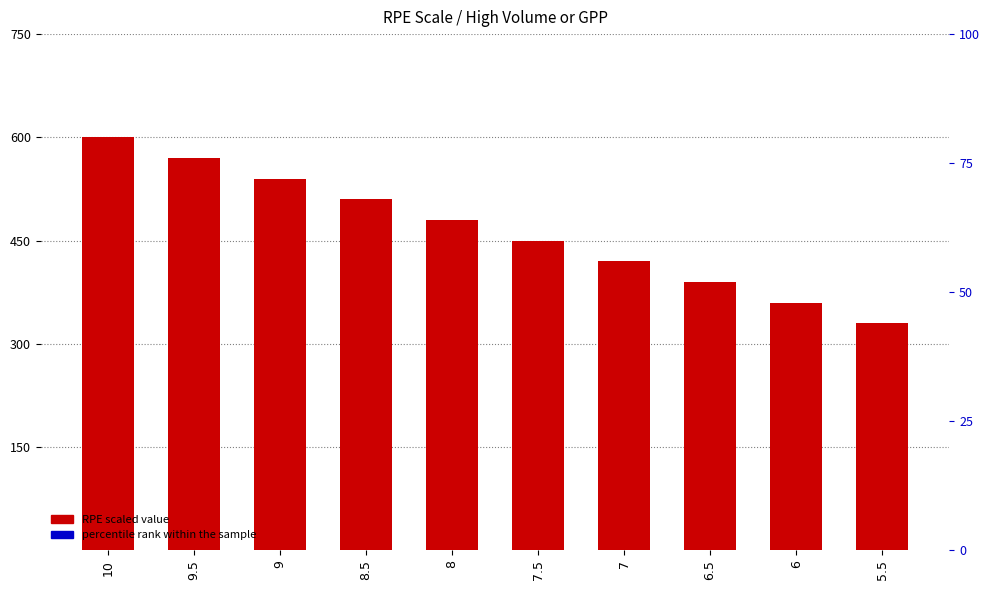

Which series reaches the minimum Y coordinate?

RPE scaled value